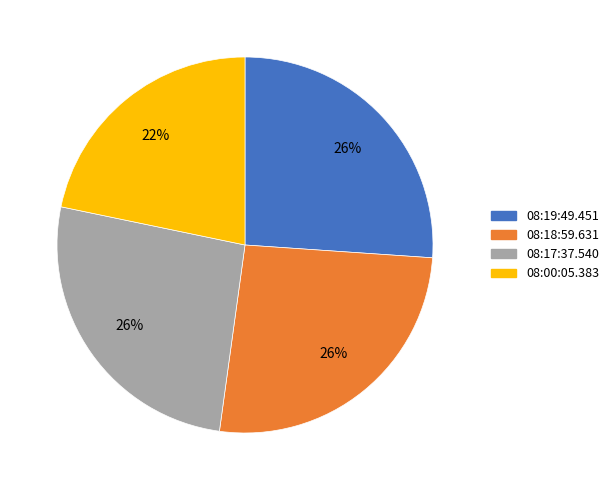

Is there any slice that represents more than half of the pie?

No